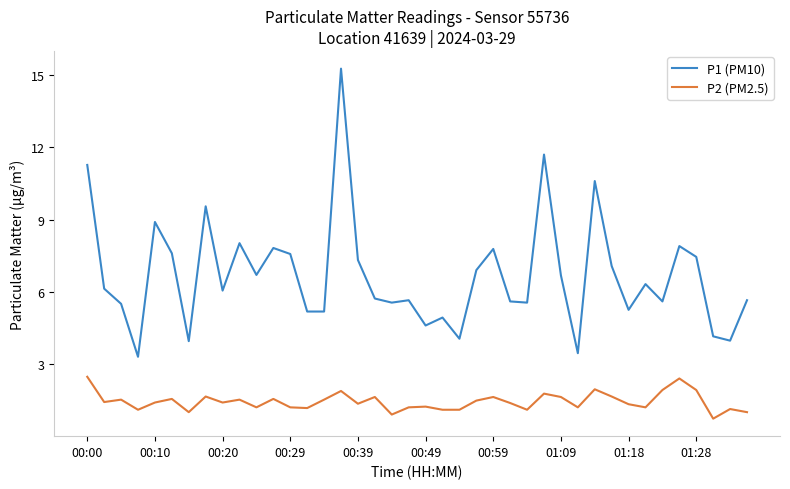

What is the lowest value of the P1 (PM10) series?

3.3